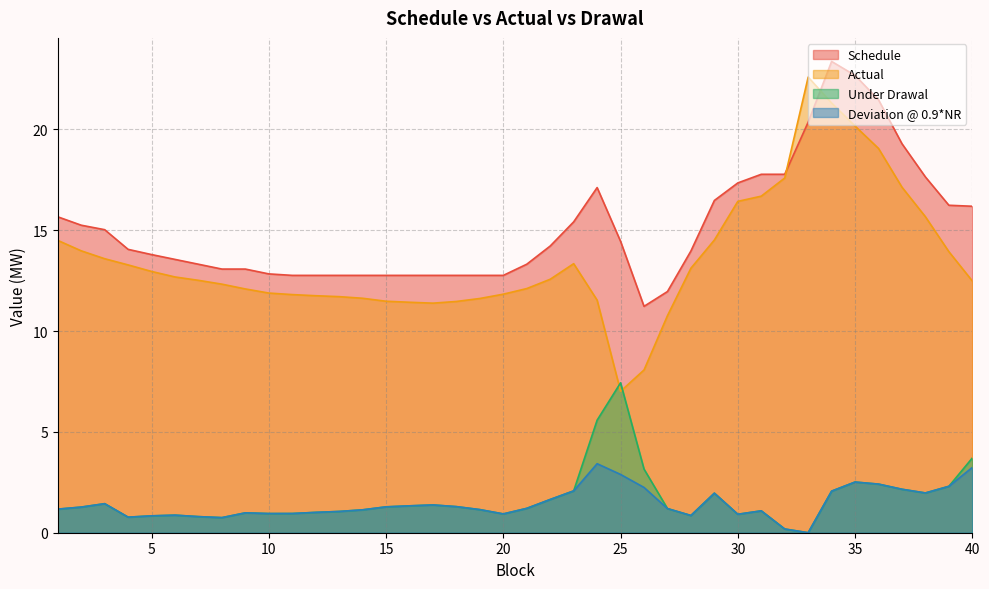

What is the difference between the Actual values at 16 and 33?

11.2